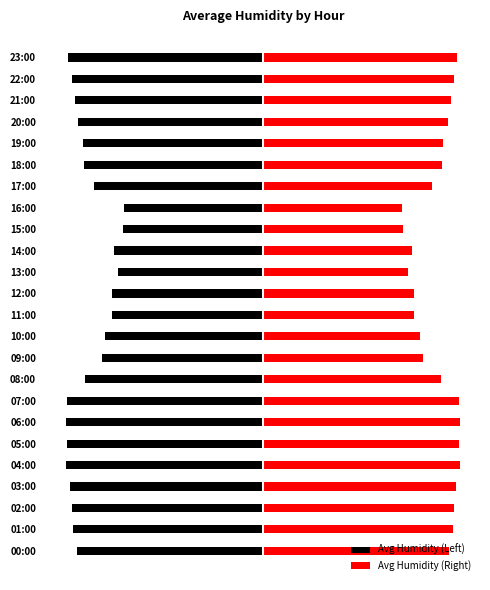

What is the difference between the Avg Humidity (Left) values at 12:00 and 14:00?

0.7